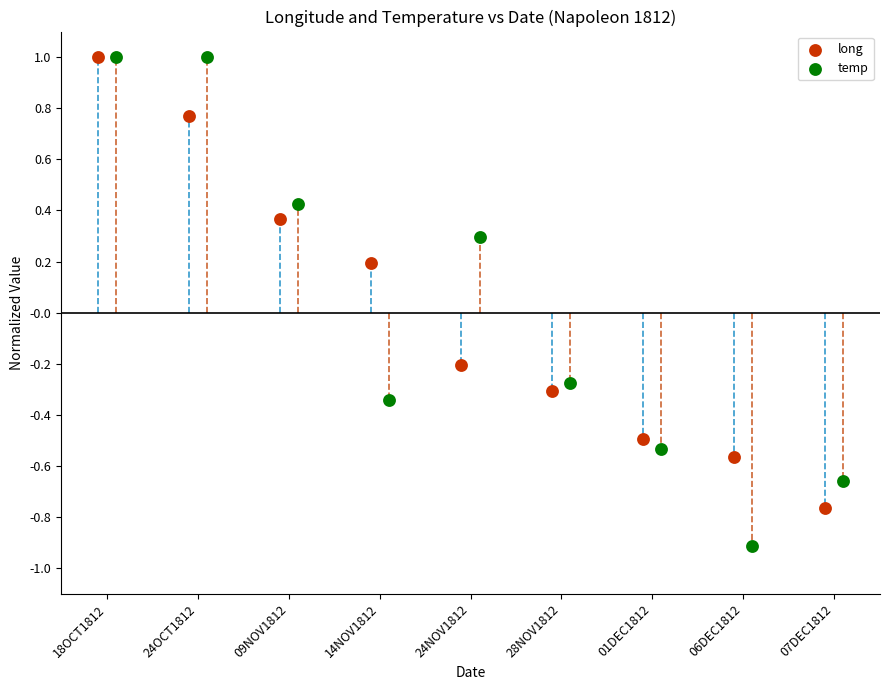

Which series has the largest Y range (max minus min)?

temp